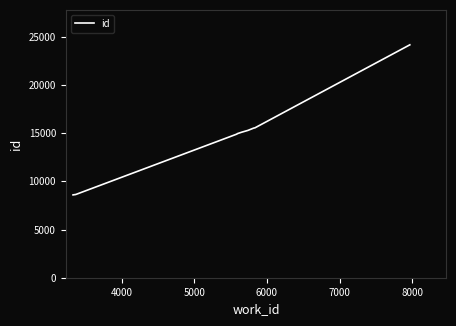

What is the difference between the maximum and minimum values?

15578